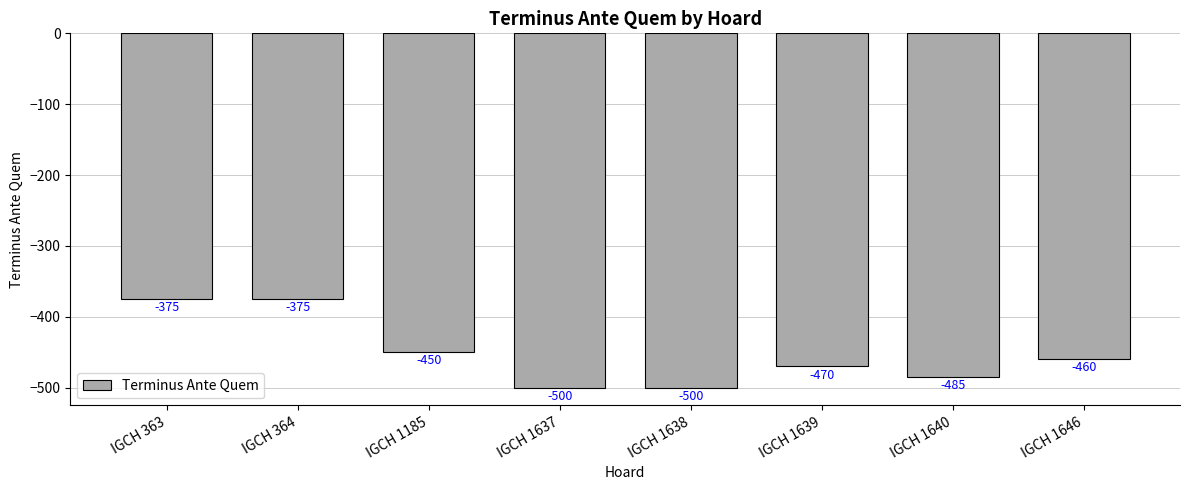

Reading left to right, transcribe all the data shown in this chart.

-375	-375	-450	-500	-500	-470	-485	-460